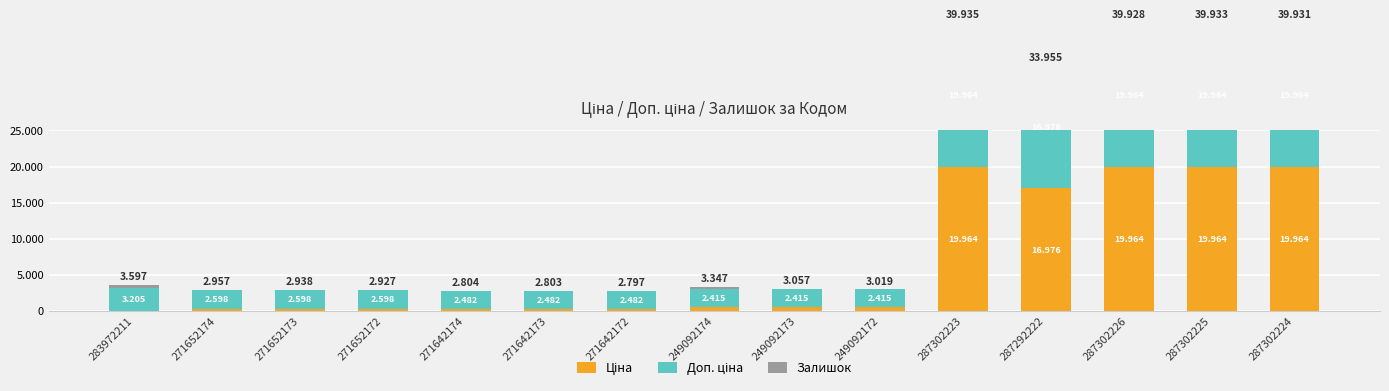

Which series has the largest range (max minus min)?

Ціна